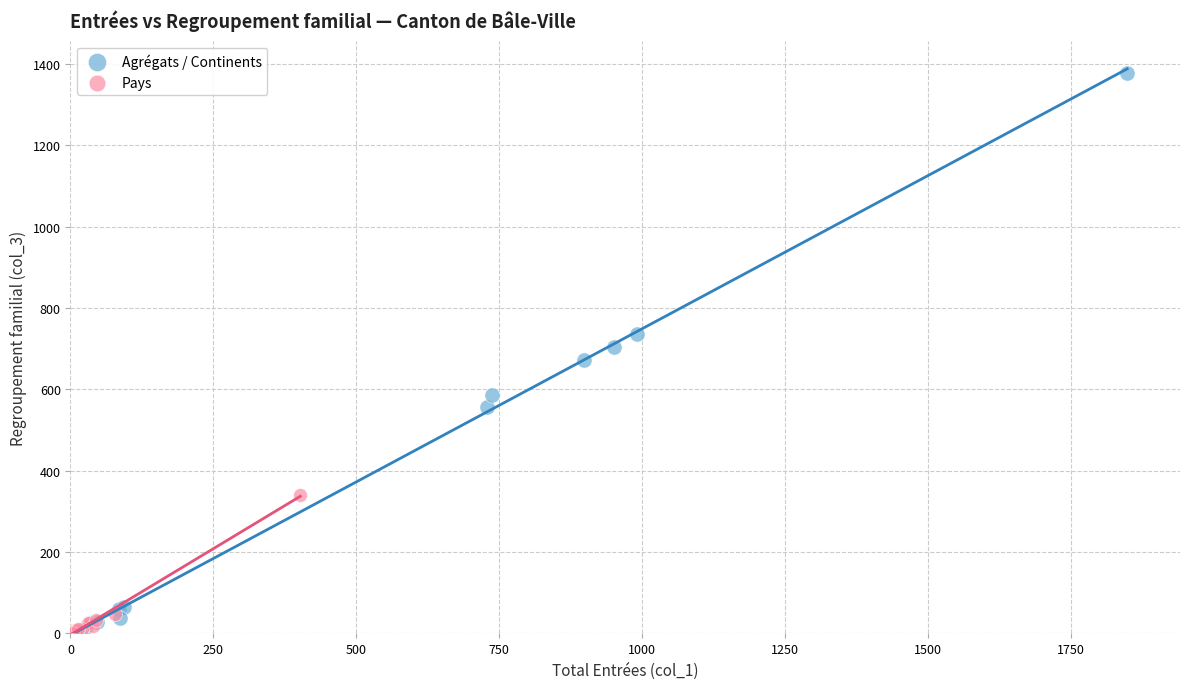

Which series has the largest Y range (max minus min)?

Agrégats / Continents